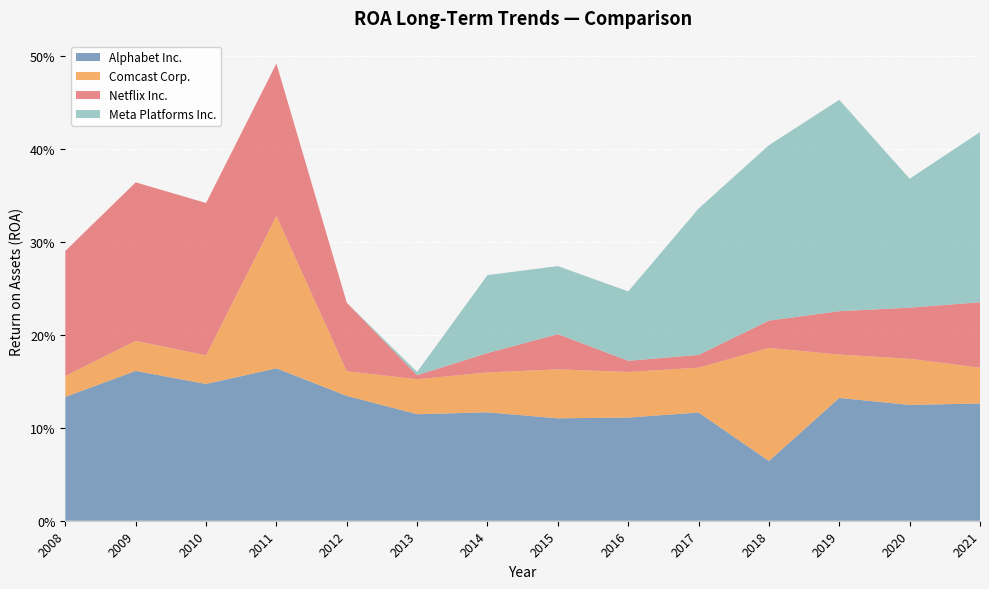

What are all the series names shown in the legend?

Alphabet Inc., Comcast Corp., Netflix Inc., Meta Platforms Inc.